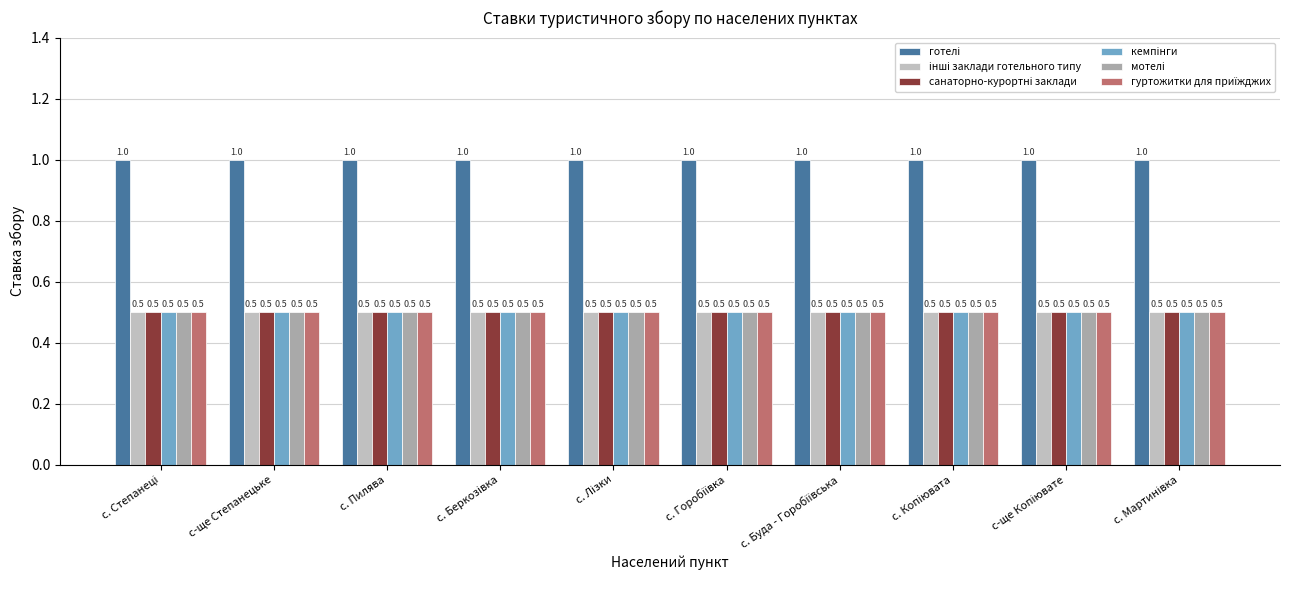

Which category has the lowest value in the кемпінги series?

с. Степанеці